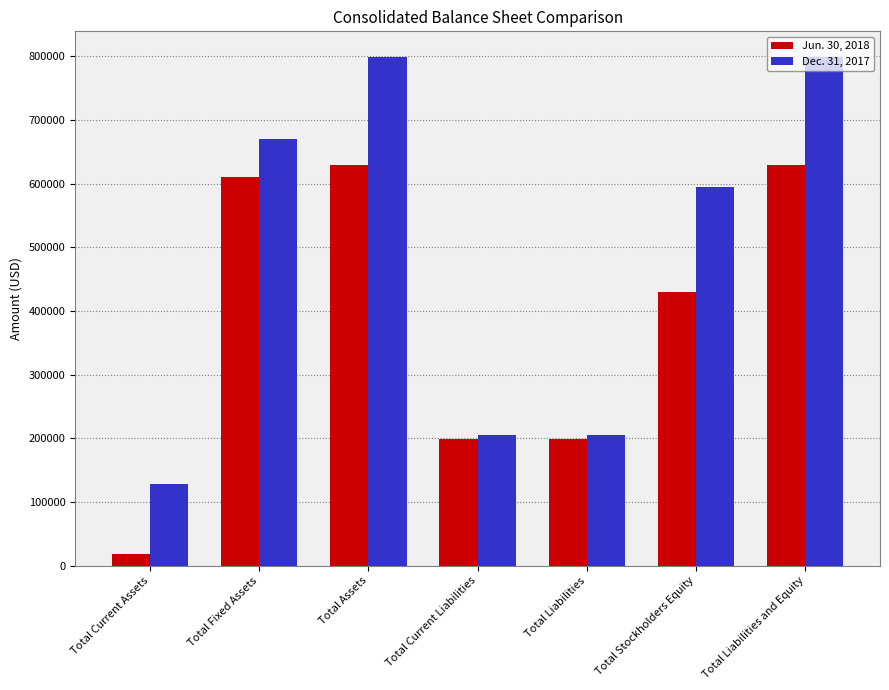

Which series has the widest spread of values?

Dec. 31, 2017